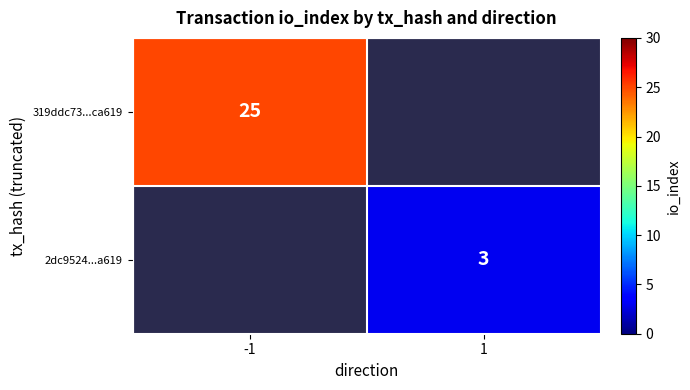

Is the value of 319ddc73...ca619 at -1 greater than the value of 2dc9524...a619 at 1?

Yes